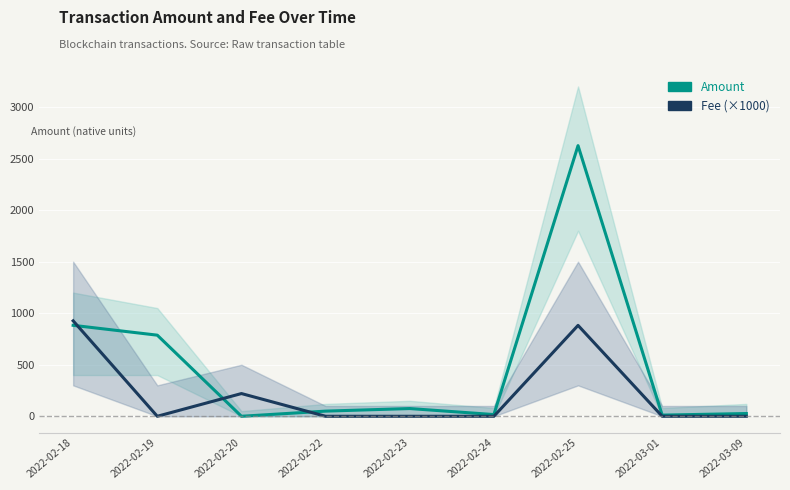

Rank the series by their average value, from highest to lowest.

Amount, Fee (×1000)